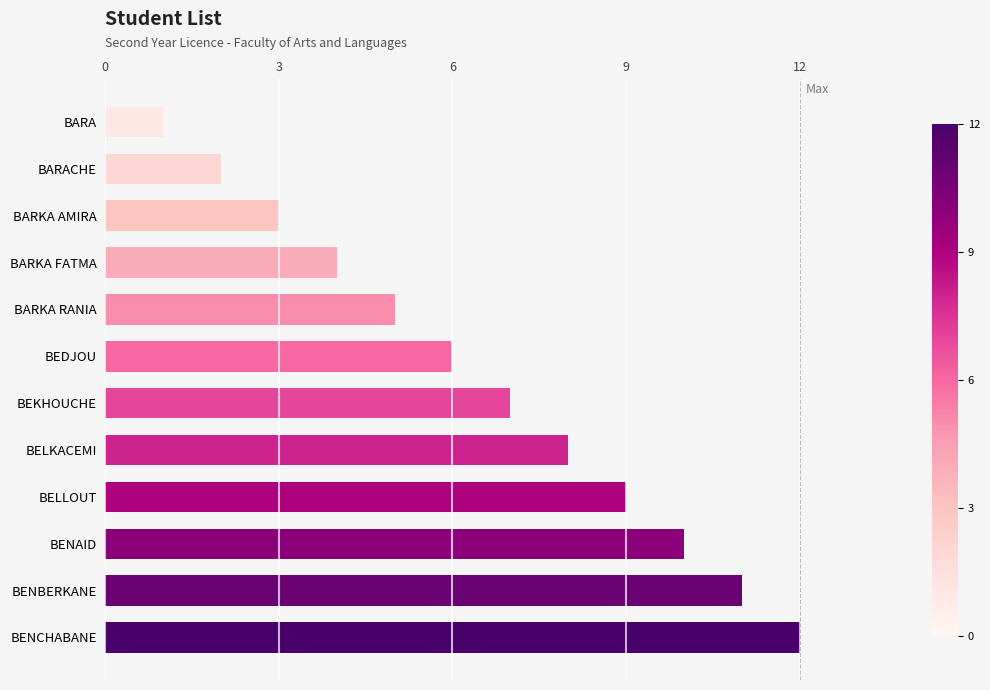

The chart shows a value of 14 at BENAID. True or false?

False